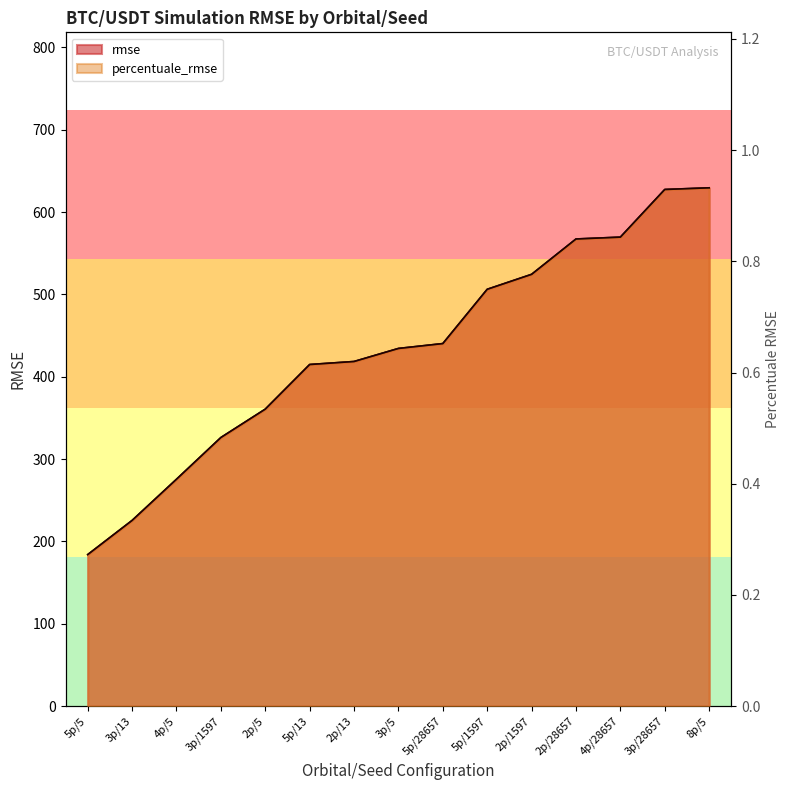

Where is rmse nearest to the value 406?

5p/13